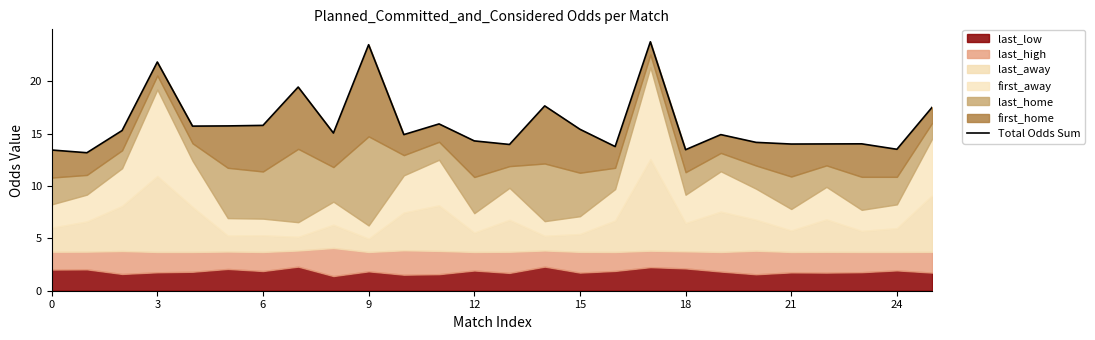

Reading right to left, extract all data points from this chart.

17.5	13.5	14.0	14.0	14.0	14.2	14.9	13.5	23.8	13.8	15.4	17.6	14.0	14.3	15.9	14.9	23.5	15.1	19.4	15.8	15.7	15.7	21.8	15.3	13.2	13.4